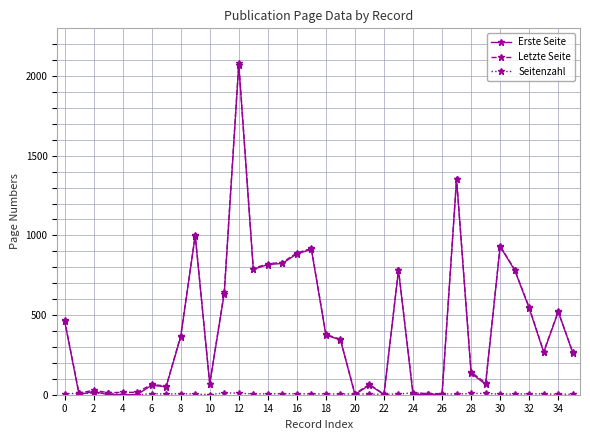

Is this an area chart (filled region under the line)?

No